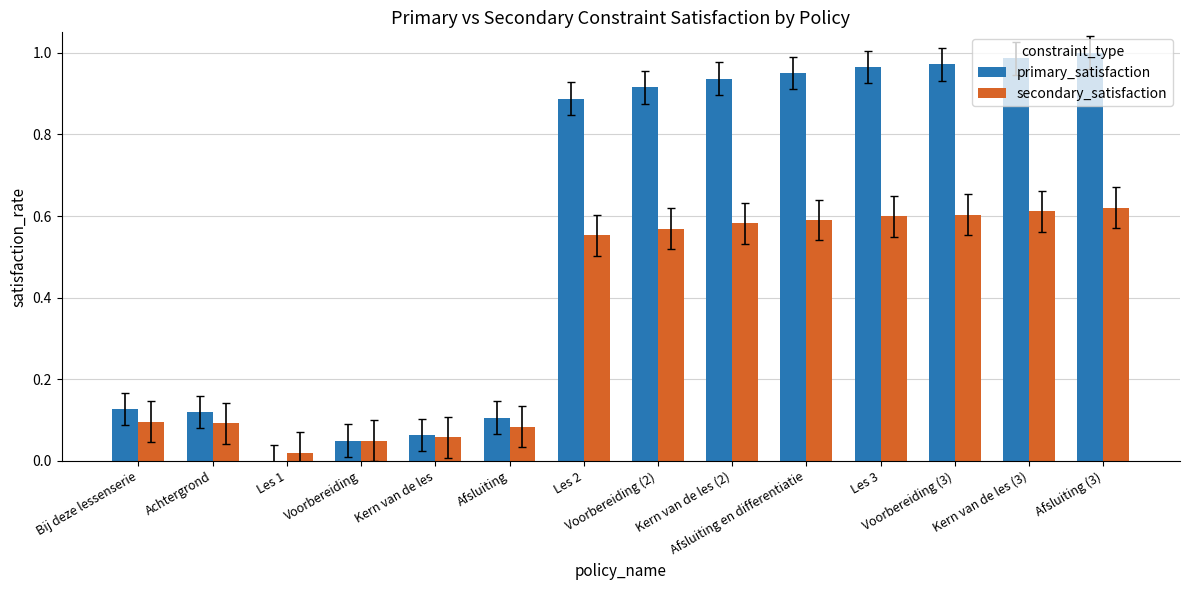

Which series has the largest total across all categories?

primary_satisfaction